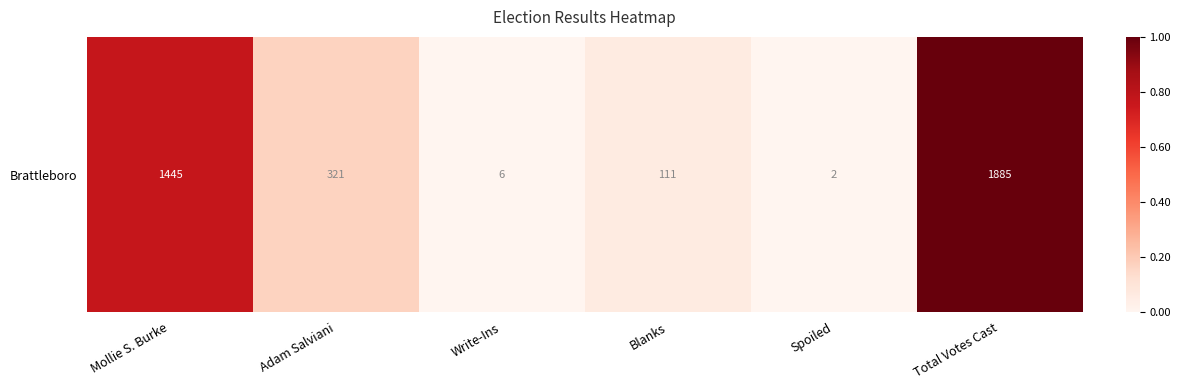

What is the change in value from Spoiled to Total Votes Cast?

+1.0